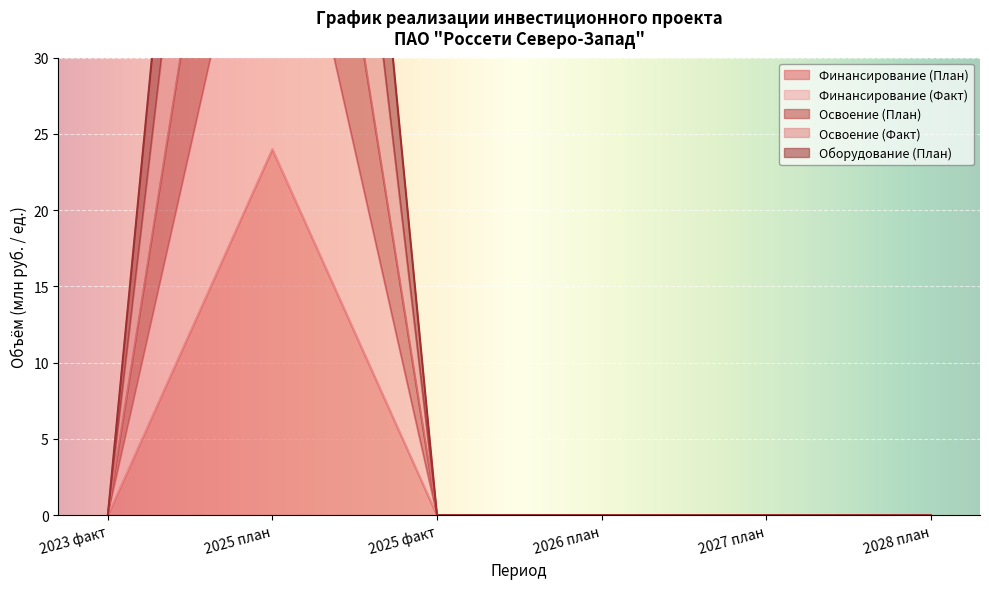

True or false: Оборудование (План) and Освоение (Факт) cross at least once.

False